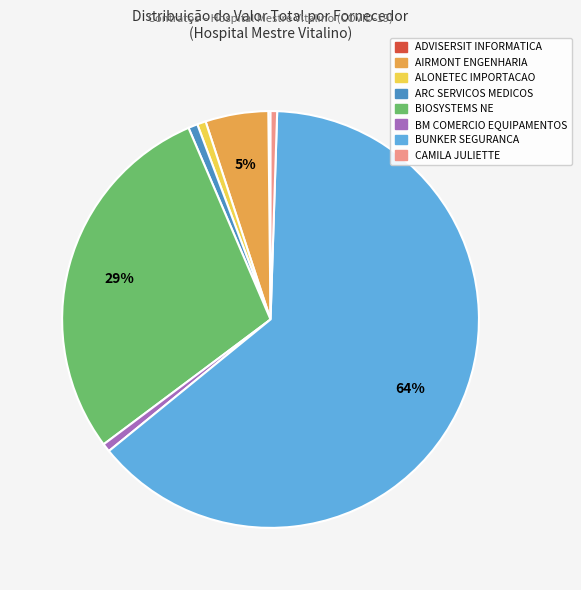

To the nearest percent, what is the average slice percentage?

12%